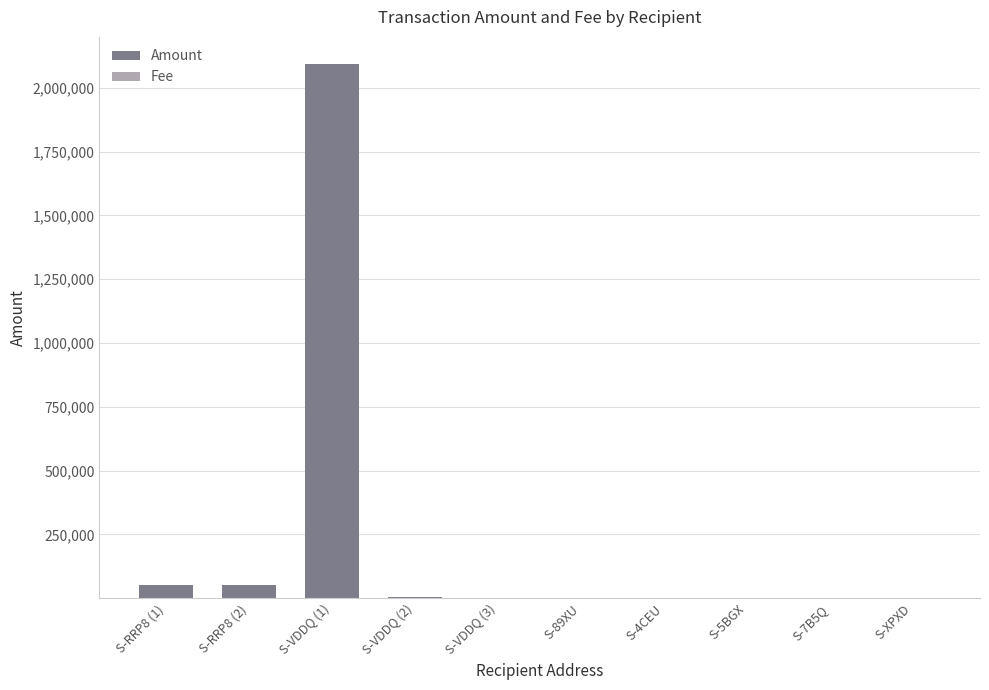

At which category is the sum across all series the highest?

S-VDDQ (1)